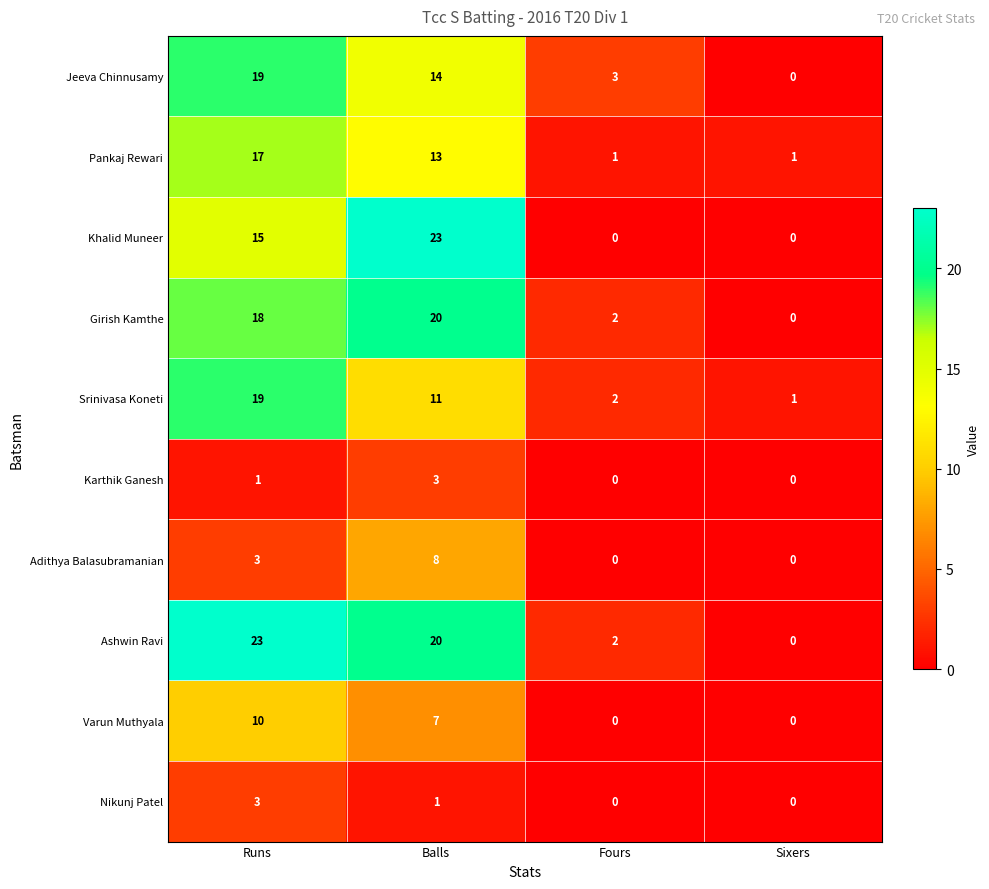

Is it true that Pankaj Rewari equals 17 at Runs?

True